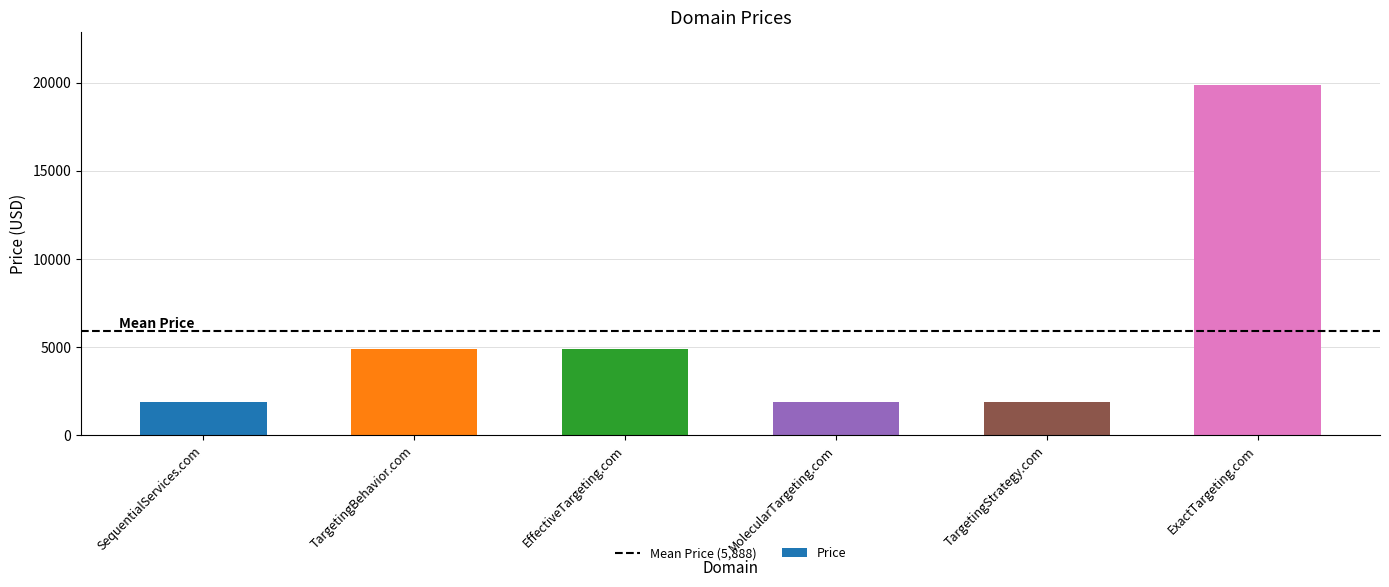

What is the greatest value displayed?

19888